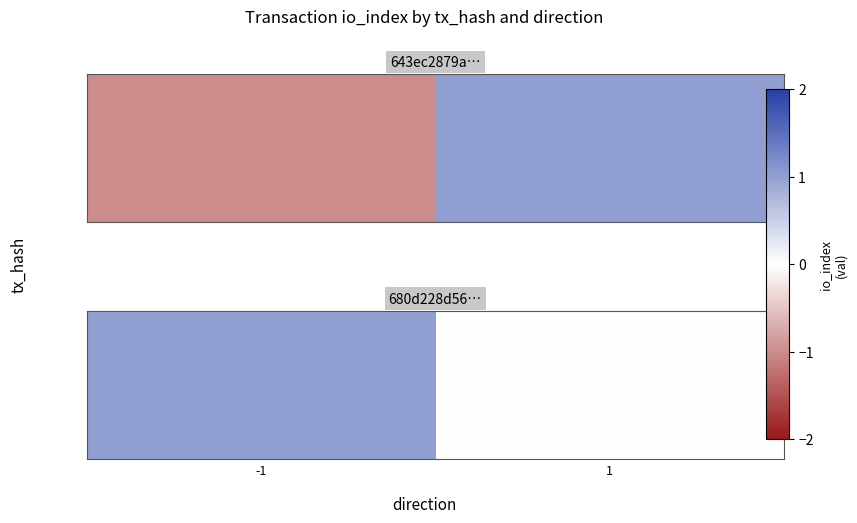

Which has a higher value, 1 or -1?

-1